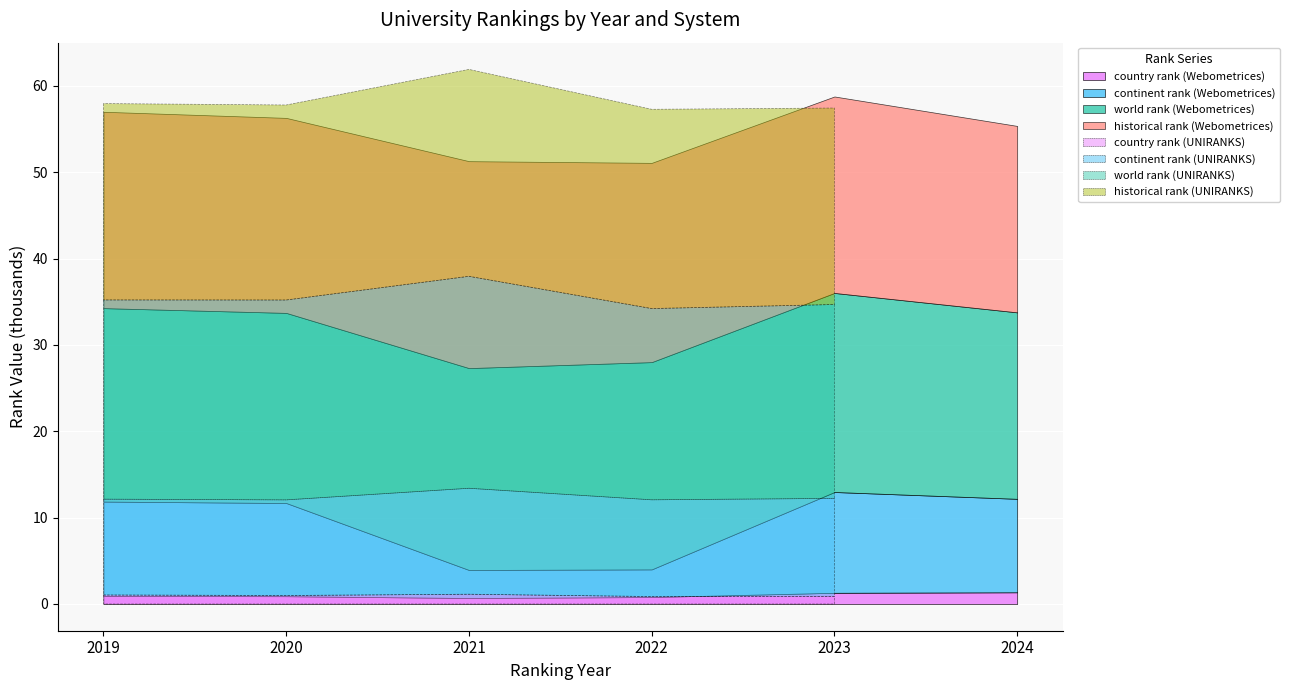

What is the highest value of the country rank series?

1355